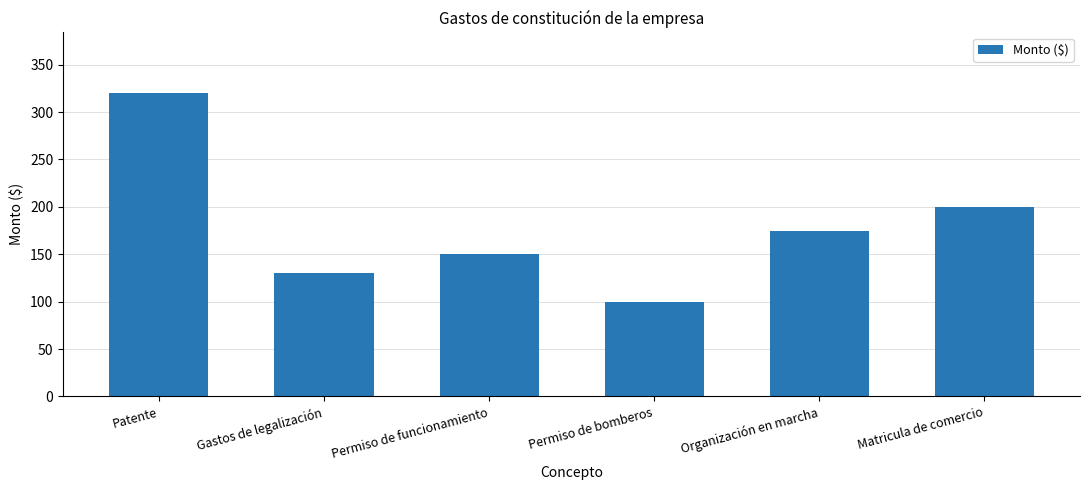

Reading left to right, what are all the values shown in this chart?

320	130	150	100	175	200